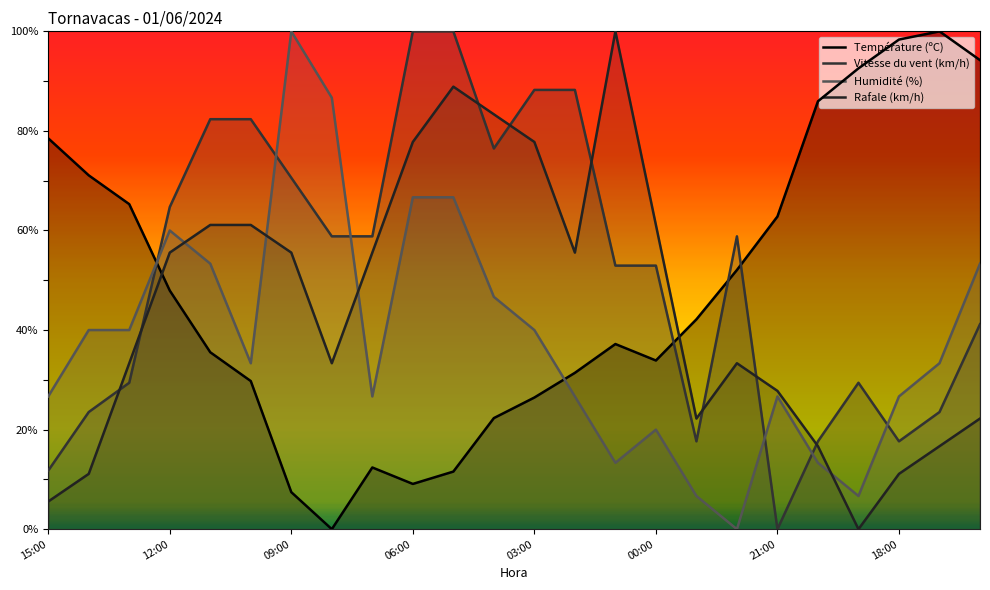

At how many categories does at least one series exceed 46?

23